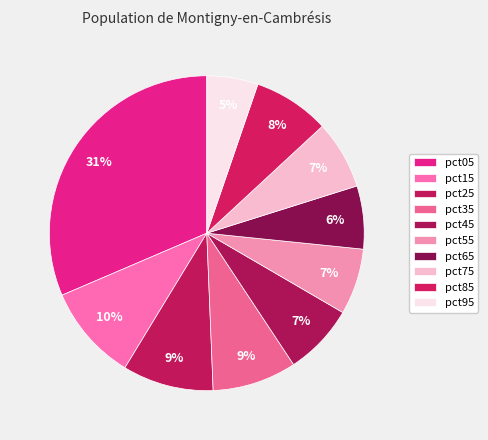

How many segments does this pie chart have?

10